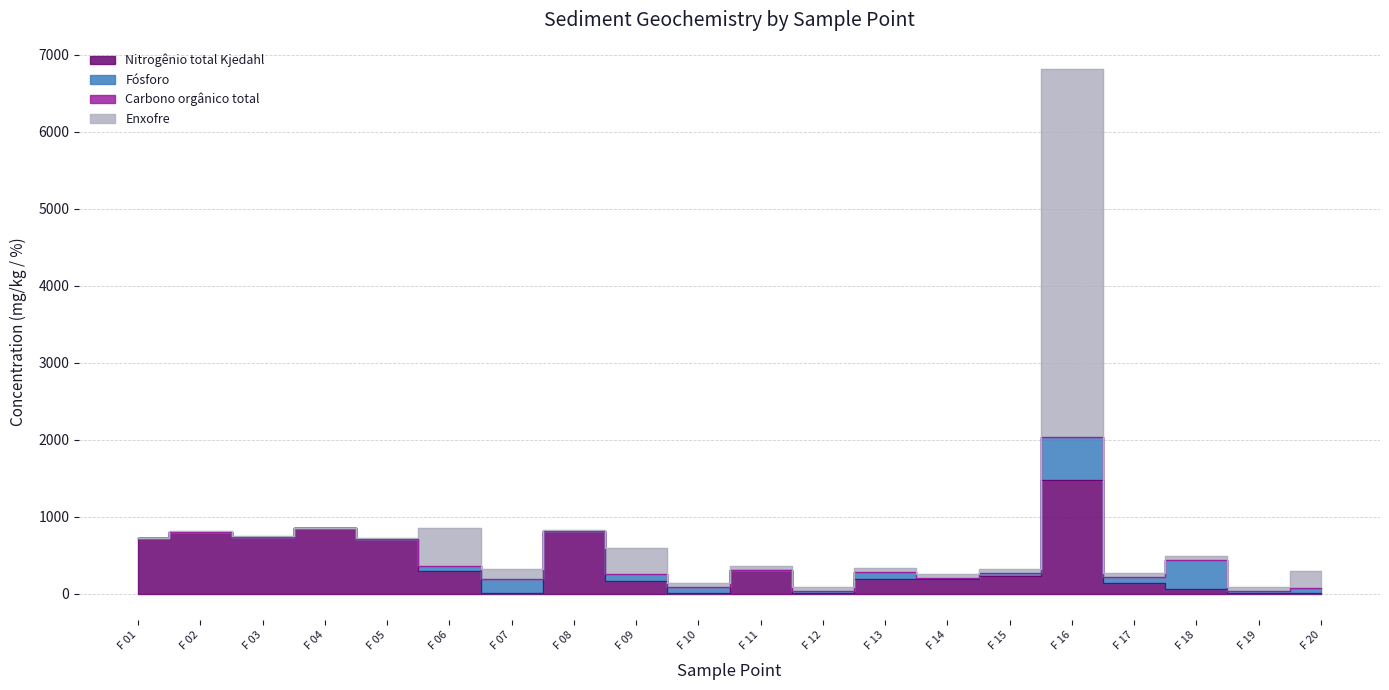

Which category has the highest value across all series?

F 16